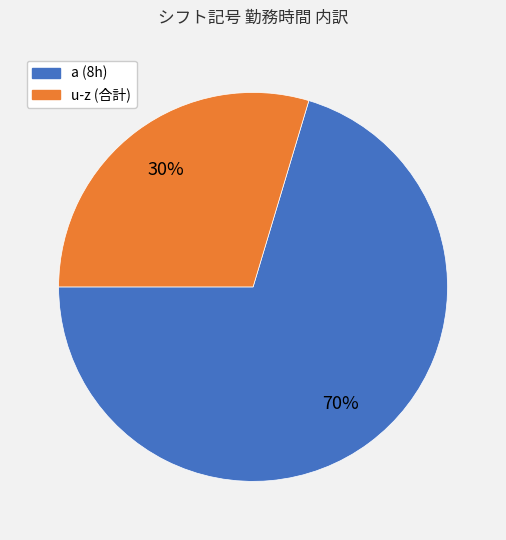

How many slices are in this pie chart?

2